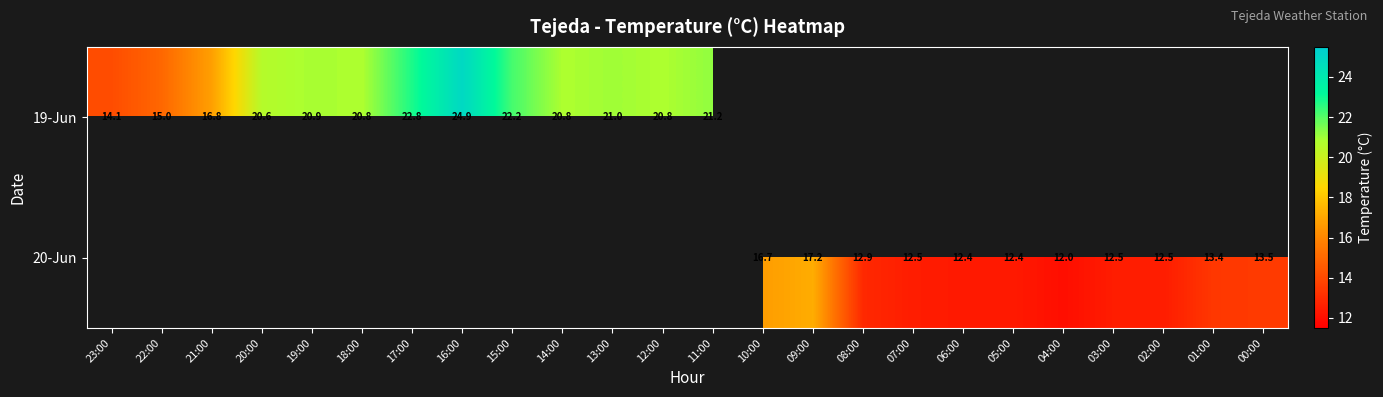

The 20-Jun series shows 12.4 at 06:00. True or false?

True